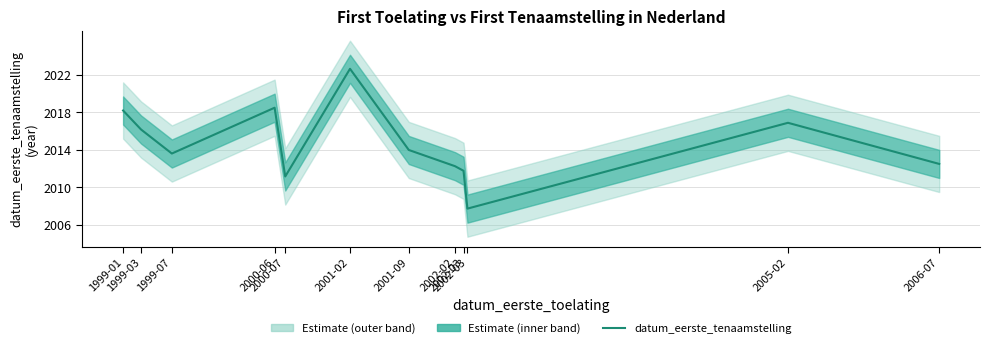

How many interior local valleys (lower than both neighbors) does the data have?

3